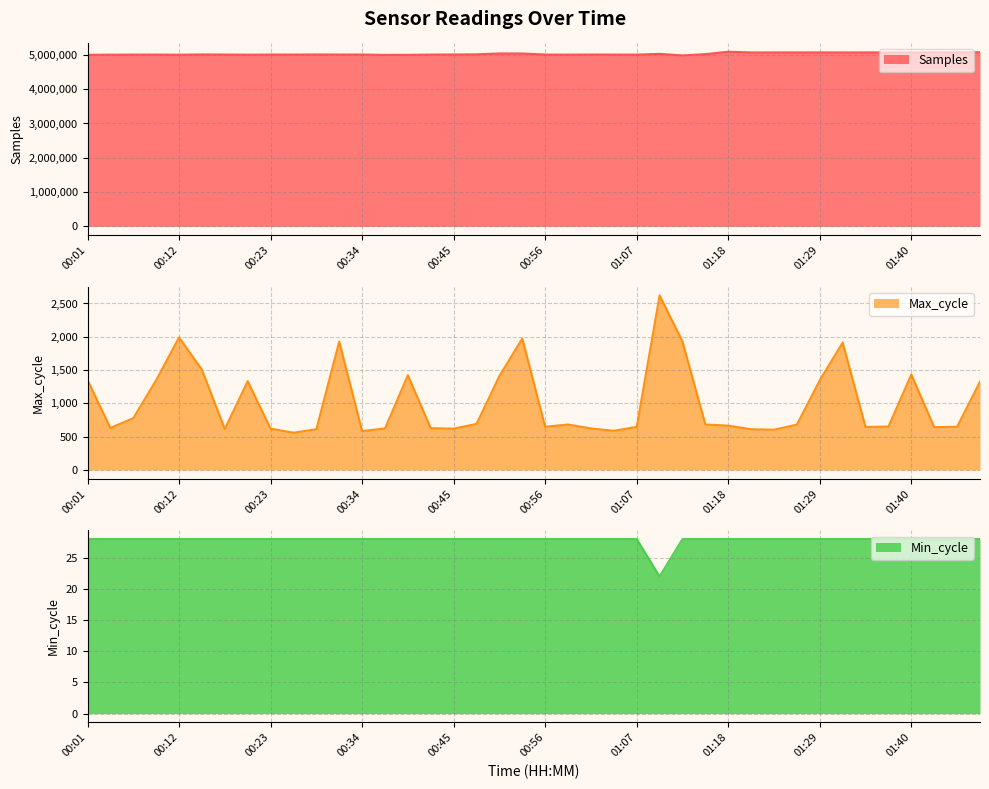

Reading left to right, transcribe all the data shown in this chart.

Samples: 00:01=5001344	00:04=5005457	00:07=5007599	00:09=5008647	00:12=5004572	00:15=5012101	00:18=5009539	00:20=5005209	00:23=5008872	00:26=5008608	00:29=5011203	00:31=5009426	00:34=5009596	00:37=4998407	00:40=5000912	00:42=5008277	00:45=5010966	00:48=5015820	00:51=5041104	00:53=5039615	00:56=5008881	00:59=5006613	01:02=5009509	01:04=5008258	01:07=5008200	01:10=5028918	01:13=4983372	01:16=5021405	01:18=5091020	01:21=5070396	01:24=5071368	01:27=5071910	01:29=5071599	01:32=5070674	01:35=5071648	01:38=5071736	01:40=5071662	01:43=5074121	01:46=5075134	01:49=5075515
Max_cycle: 00:01=1353	00:04=632	00:07=778	00:09=1349	00:12=1991	00:15=1506	00:18=616	00:20=1334	00:23=621	00:26=560	00:29=612	00:31=1930	00:34=585	00:37=624	00:40=1424	00:42=628	00:45=621	00:48=692	00:51=1412	00:53=1975	00:56=650	00:59=683	01:02=624	01:04=589	01:07=648	01:10=2622	01:13=1931	01:16=684	01:18=666	01:21=612	01:24=605	01:27=682	01:29=1348	01:32=1914	01:35=647	01:38=652	01:40=1434	01:43=644	01:46=649	01:49=1326
Min_cycle: 00:01=28	00:04=28	00:07=28	00:09=28	00:12=28	00:15=28	00:18=28	00:20=28	00:23=28	00:26=28	00:29=28	00:31=28	00:34=28	00:37=28	00:40=28	00:42=28	00:45=28	00:48=28	00:51=28	00:53=28	00:56=28	00:59=28	01:02=28	01:04=28	01:07=28	01:10=22	01:13=28	01:16=28	01:18=28	01:21=28	01:24=28	01:27=28	01:29=28	01:32=28	01:35=28	01:38=28	01:40=28	01:43=28	01:46=28	01:49=28